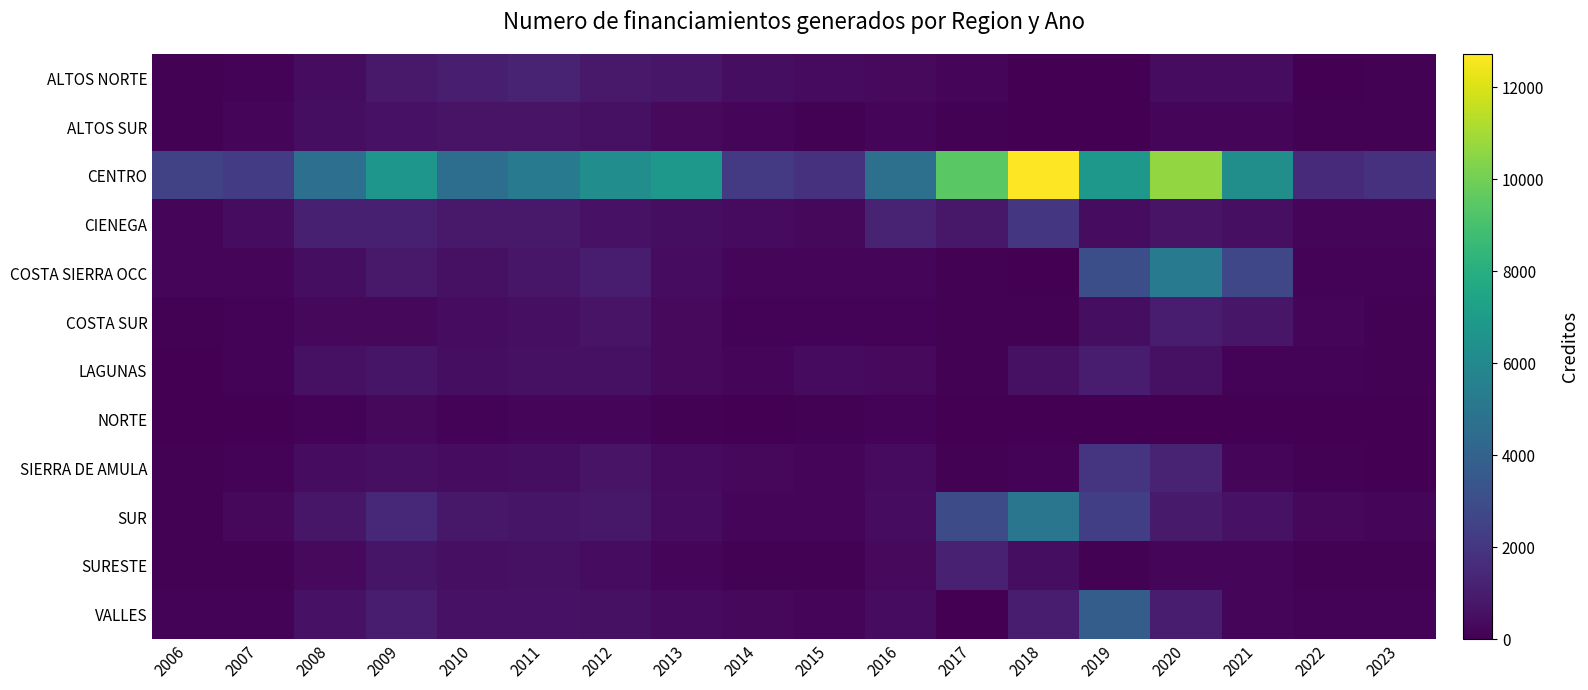

At which category is the sum across all series the highest?

2020